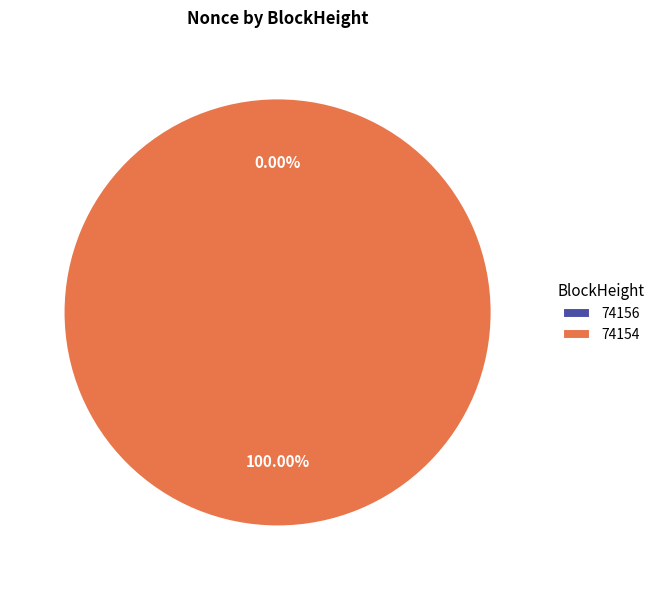

How much of the chart is everything except 74156?

100.0%